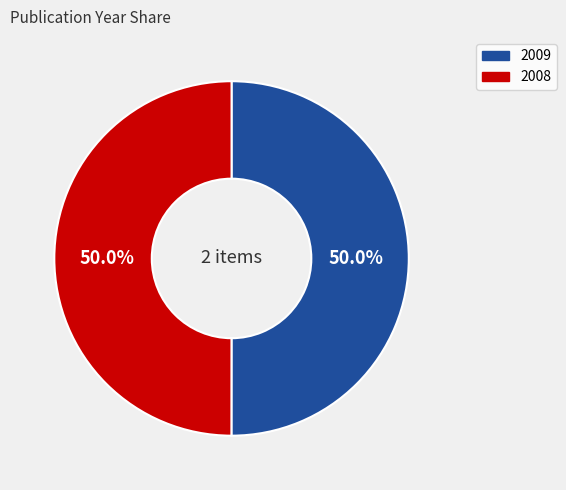

Do 2009 and 2008 together represent more than half of the pie?

Yes